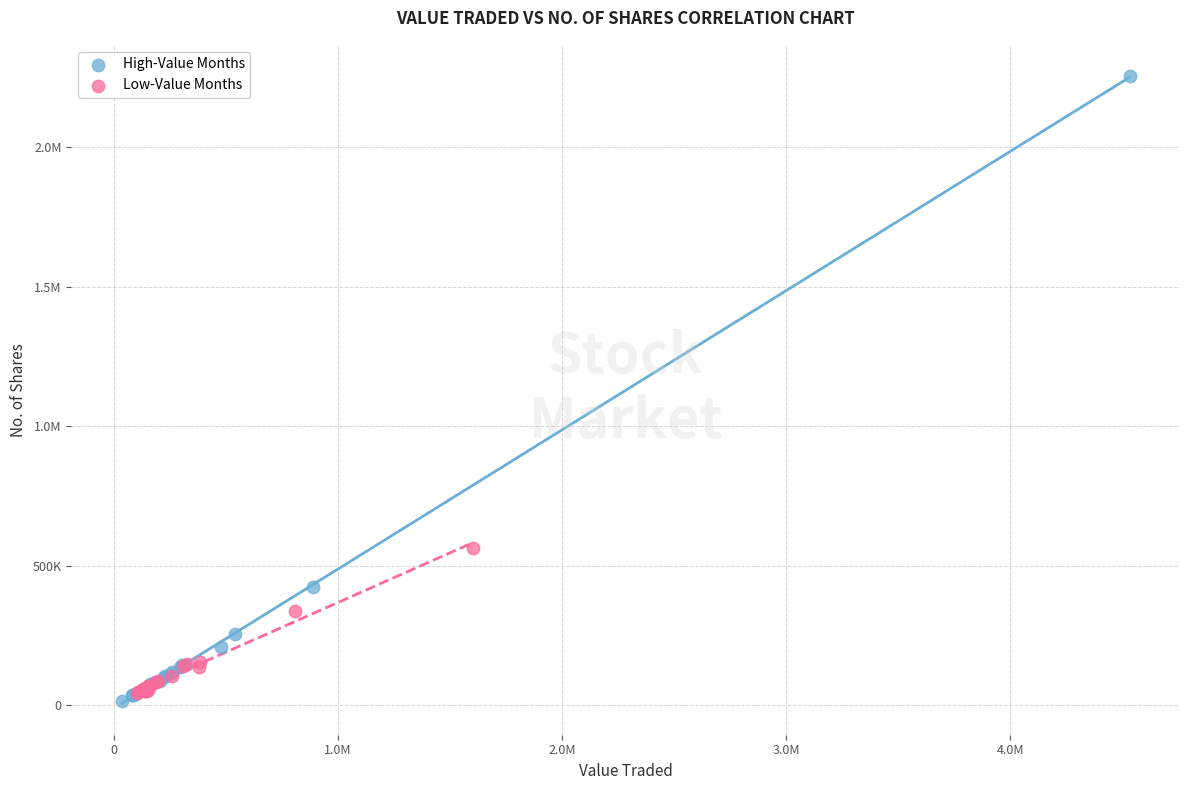

What are all the series names shown in the legend?

High-Value Months, Low-Value Months